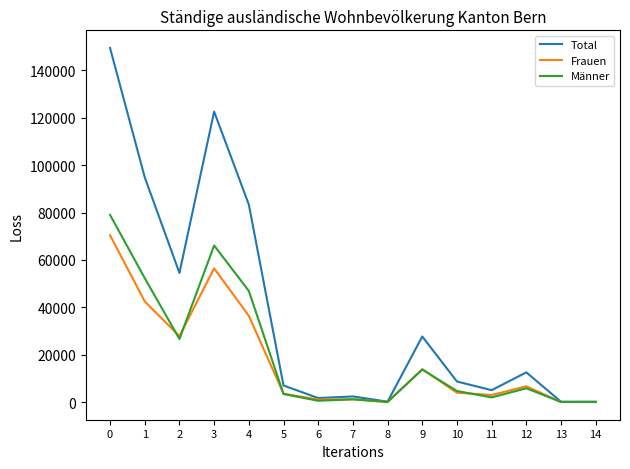

What is the greatest value displayed?

149404